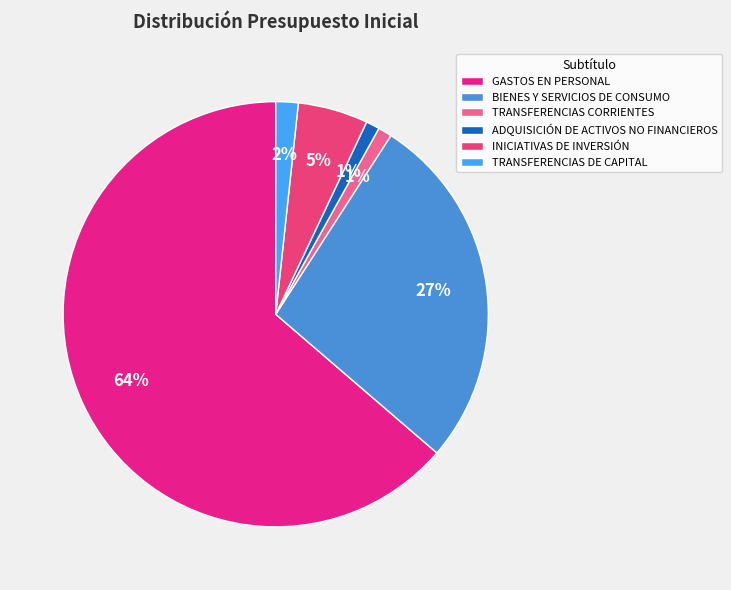

The ADQUISICIÓN DE ACTIVOS NO FINANCIEROS slice represents 7% of the pie. True or false?

False